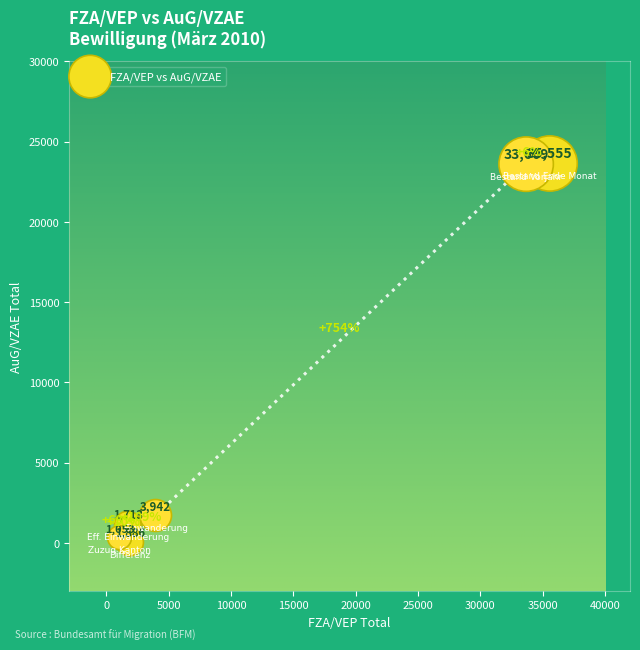

What is the range of X values (max minus min)?

34502